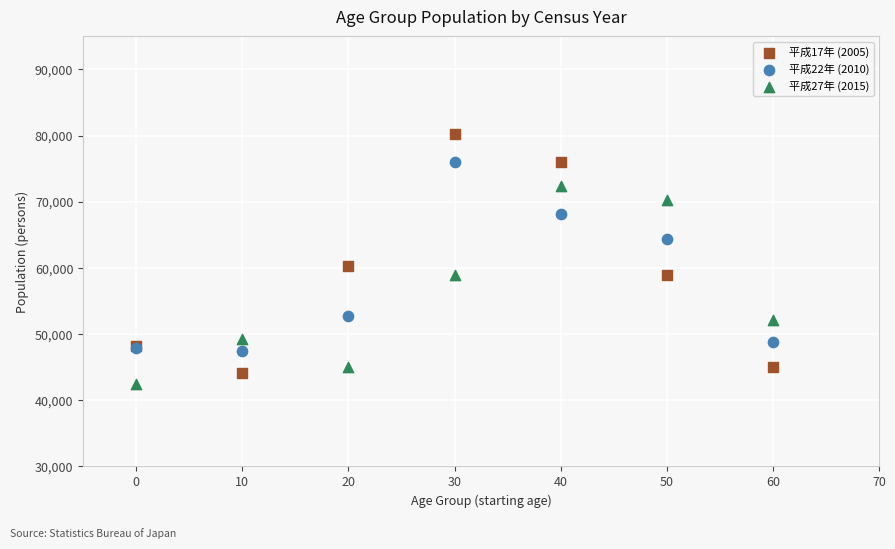

In the 平成22年 (2010) series, what Y value is closest to 61673?

64329